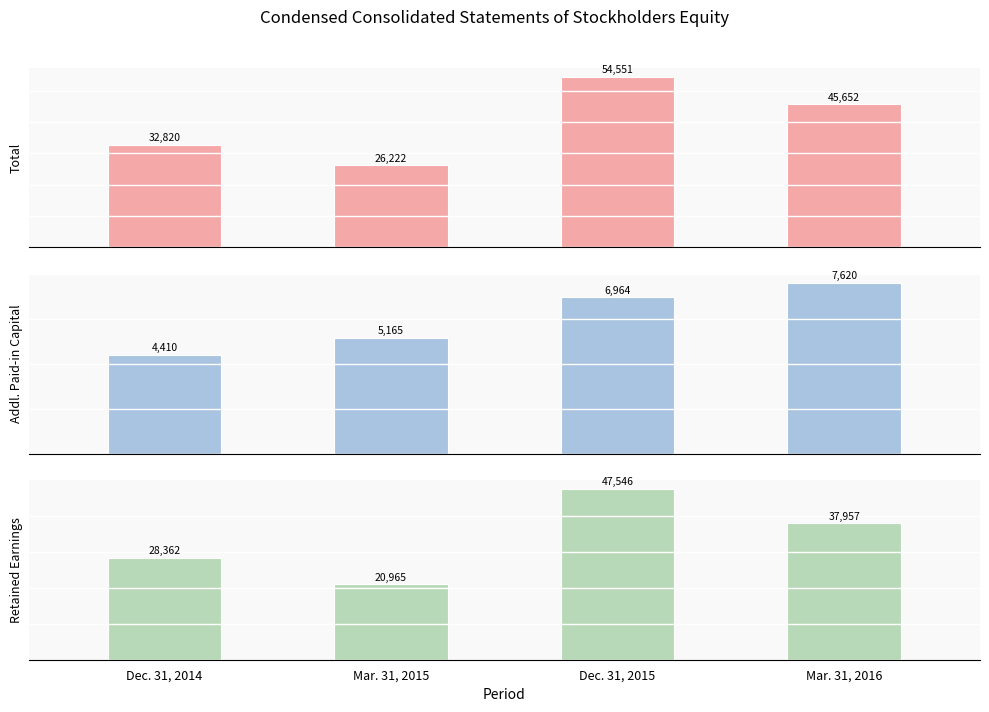

Which series has the largest total across all categories?

Total